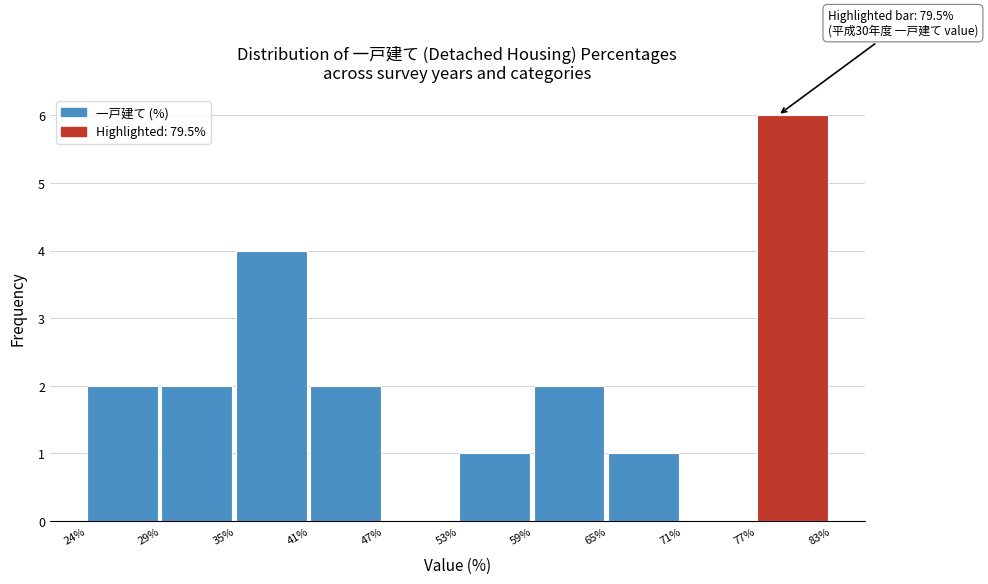

Reading left to right, list all the values displayed in this chart.

24%=2	29%=2	35%=4	41%=2	47%=0	53%=1	59%=2	65%=1	71%=0	77%=6